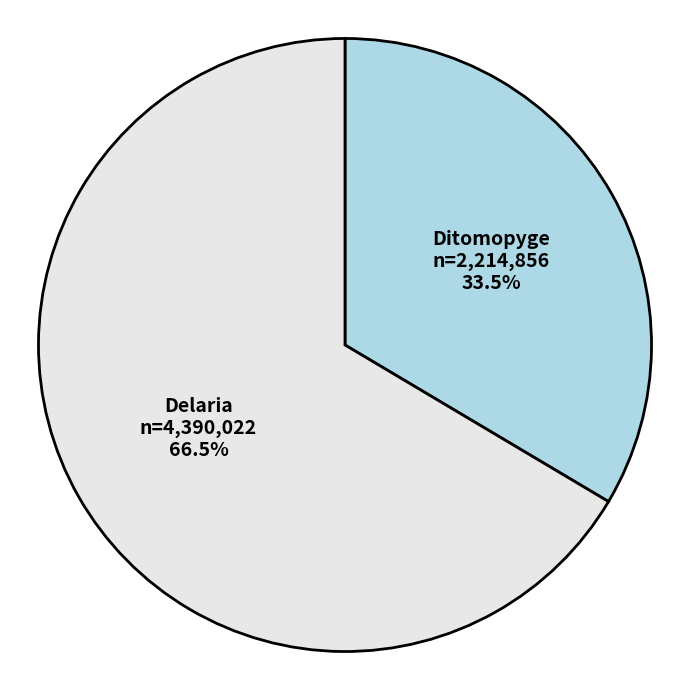

Is there a majority slice in this chart?

Yes